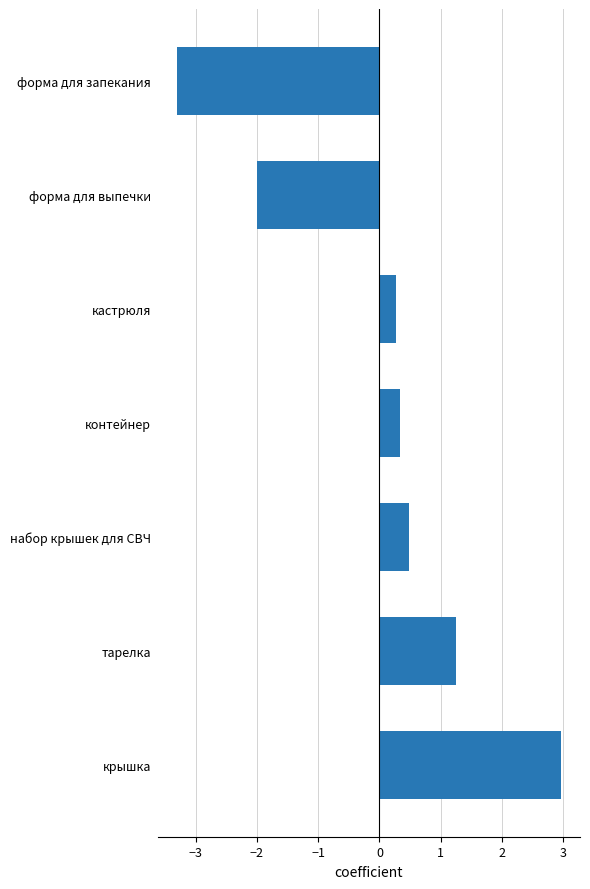

The value at кастрюля is 0.3. True or false?

True